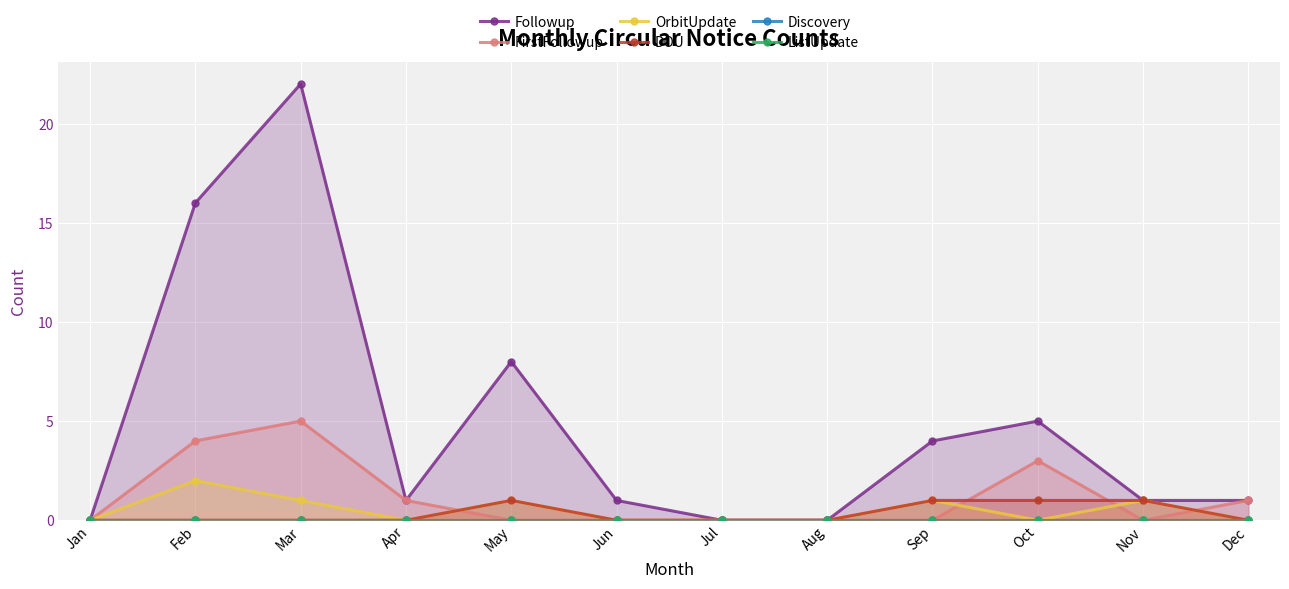

Count the DOU values in the range 0 to 1.

12